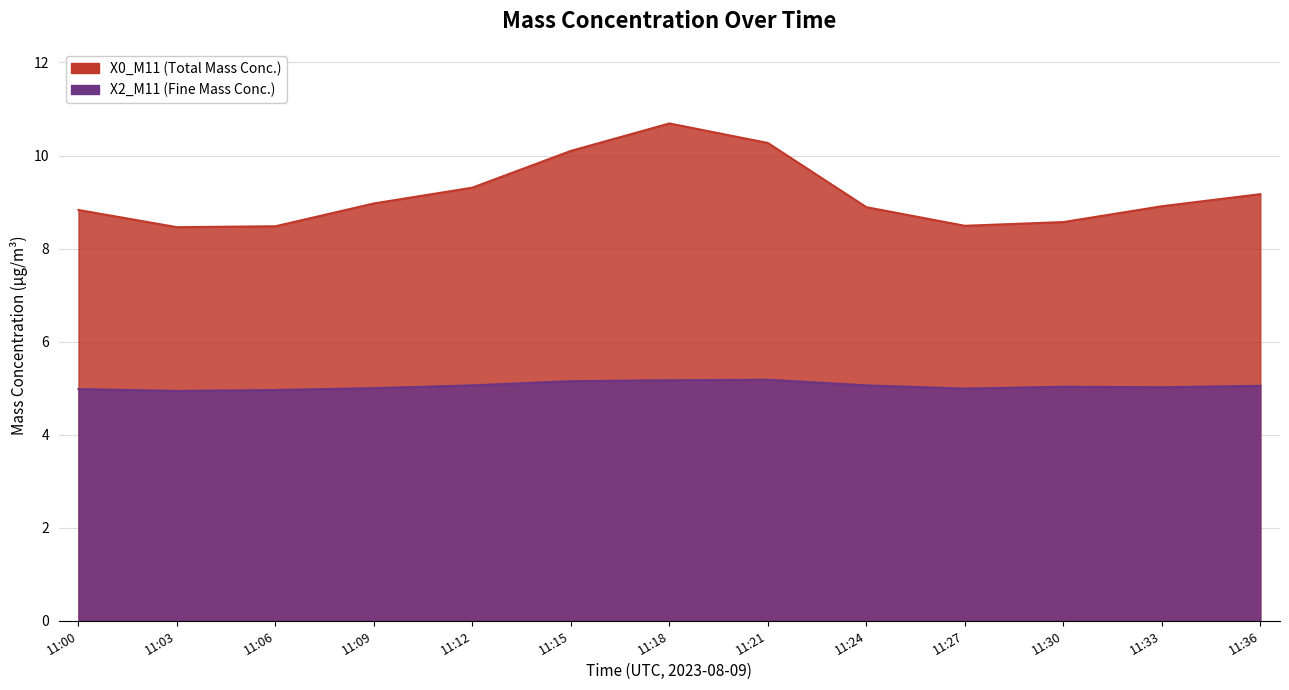

Where is X0_M11 (Total Mass Conc.) nearest to the value 9?

11:09